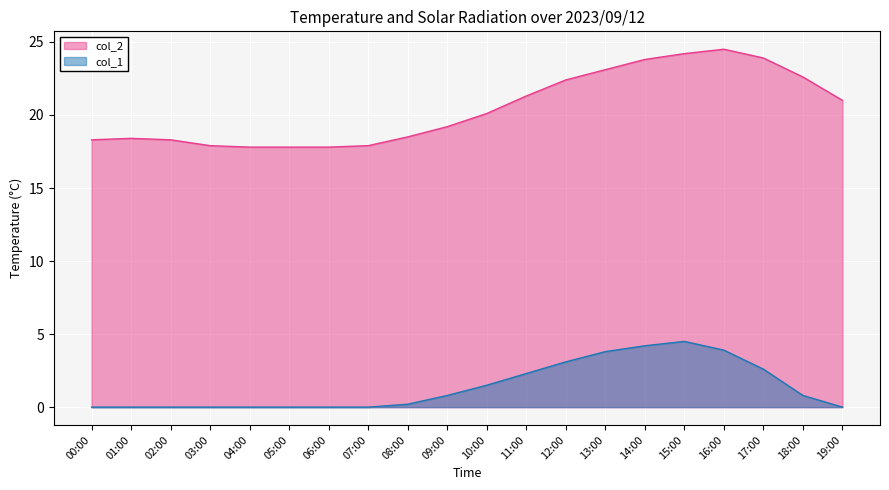

Reading left to right, list all the values displayed in this chart.

col_2: 18.3	18.4	18.3	17.9	17.8	17.8	17.8	17.9	18.5	19.2	20.1	21.3	22.4	23.1	23.8	24.2	24.5	23.9	22.6	21.0
col_1: 0.0	0.0	0.0	0.0	0.0	0.0	0.0	0.0	0.2	0.8	1.5	2.3	3.1	3.8	4.2	4.5	3.9	2.6	0.8	0.0